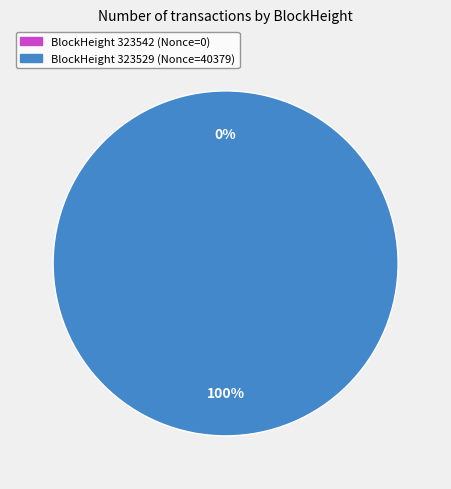

The 323529 slice represents 100% of the pie. True or false?

True